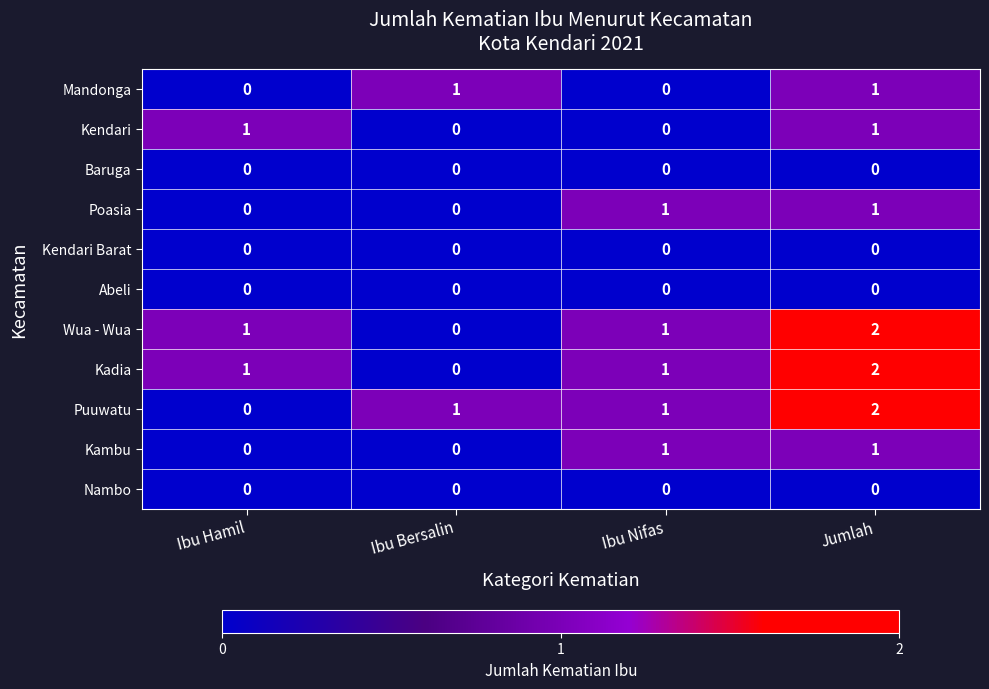

What is the sum of the Puuwatu values at Jumlah and Ibu Bersalin?

3